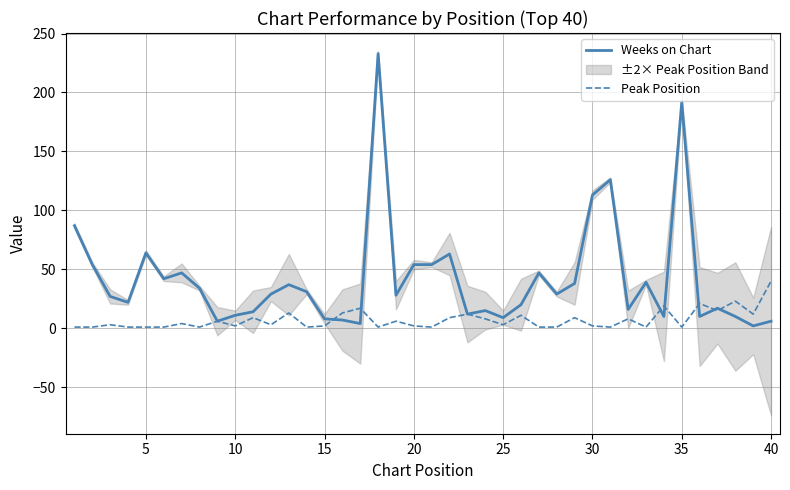

Is the value of Weeks on Chart at 20 greater than the value of Peak Position at 19?

Yes